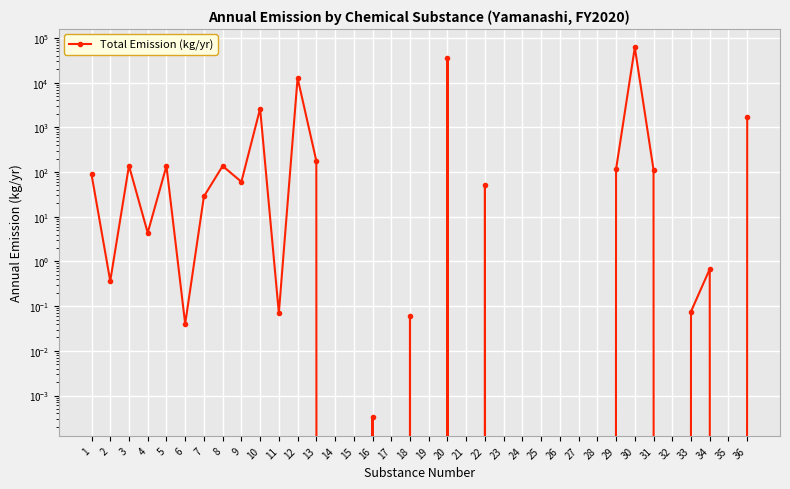

Reading right to left, extract all data points from this chart.

1699.1	0.0	0.7	0.1	0.0	112.2	61165.9	116.0	0.0	0.0	0.0	0.0	0.0	0.0	51.5	0.0	35692.7	0.0	0.1	0.0	0.0	0.0	0.0	177.5	12698.0	0.1	2619.1	60.5	136.4	28.4	0.0	136.4	4.4	138.7	0.4	89.3